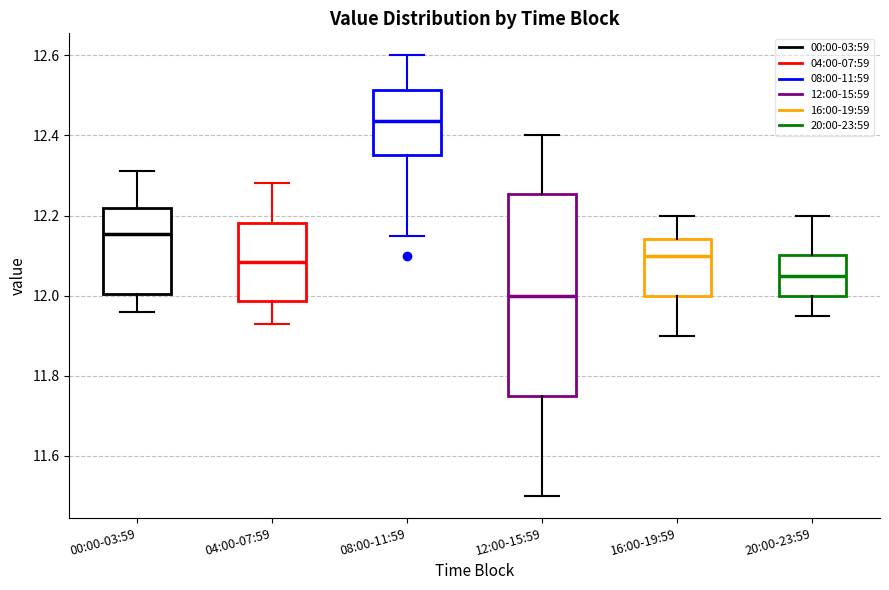

Reading left to right, transcribe this box plot: for each box, give where its median line is, the range the box spans, and where its two whiskers end, as read against the y-axis. The values are not printed on the chart, so give them approximately, as read against the axis.

00:00-03:59: median 12.16, box 12.00 to 12.22, whiskers 11.96 to 12.32
04:00-07:59: median 12.08, box 11.98 to 12.18, whiskers 11.94 to 12.28
08:00-11:59: median 12.44, box 12.36 to 12.52, whiskers 12.16 to 12.60
12:00-15:59: median 12.00, box 11.76 to 12.26, whiskers 11.50 to 12.40
16:00-19:59: median 12.10, box 12.00 to 12.14, whiskers 11.90 to 12.20
20:00-23:59: median 12.06, box 12.00 to 12.10, whiskers 11.96 to 12.20